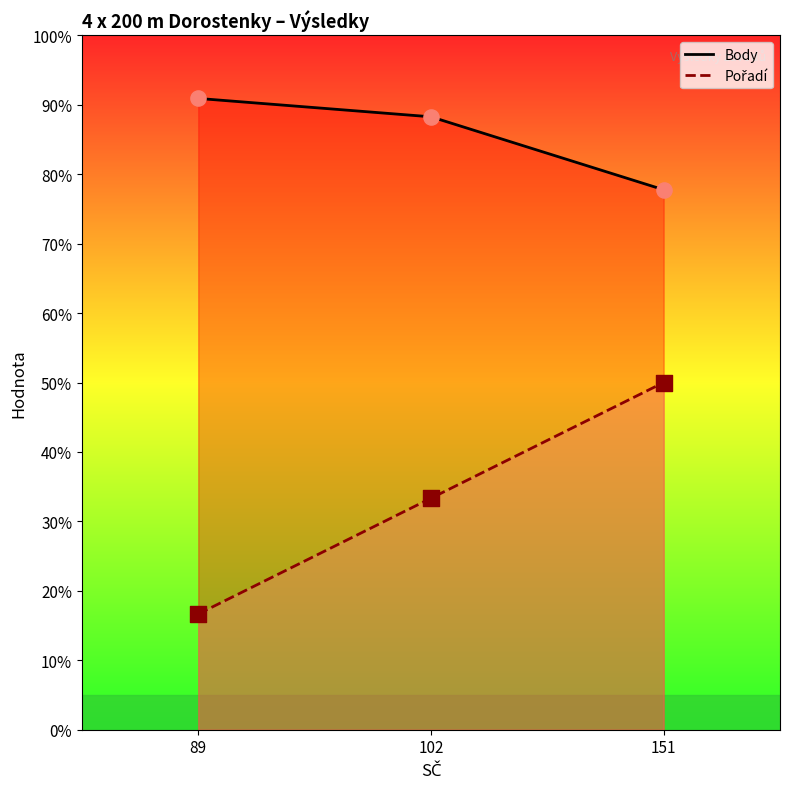

Which series has the widest spread of Y values?

Pořadí